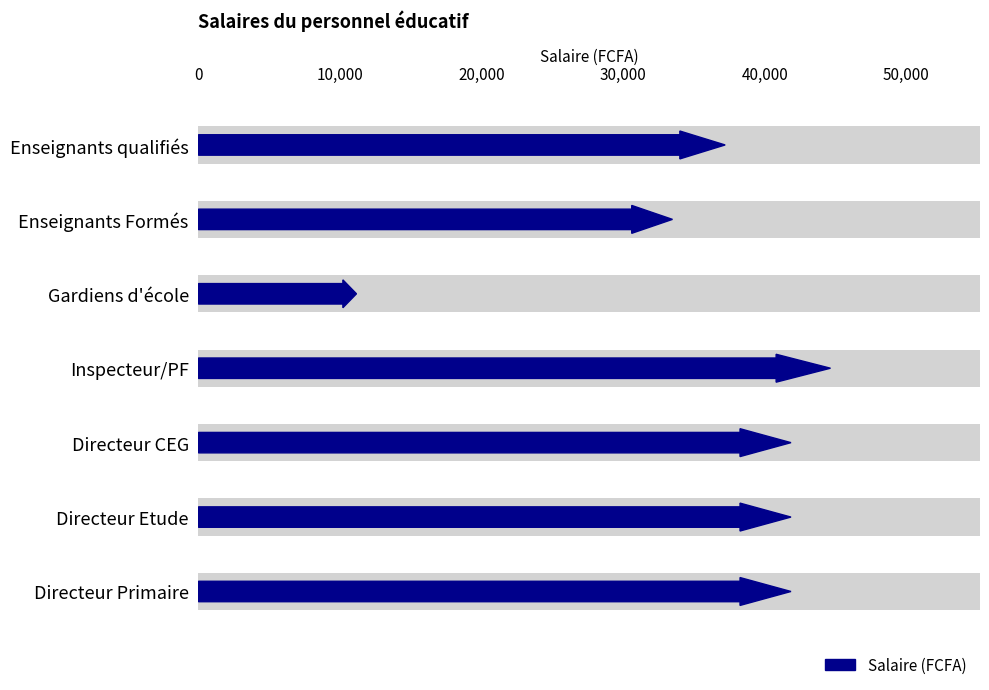

Does the chart contain stacked bars?

No